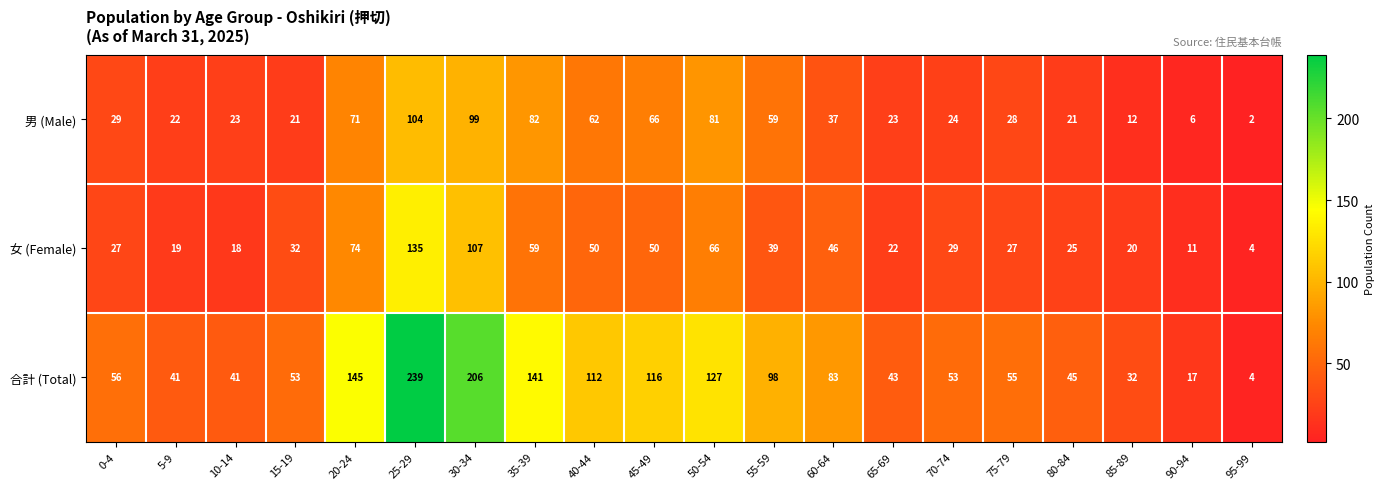

At which label is 男 (Male) closest to 53?

55-59